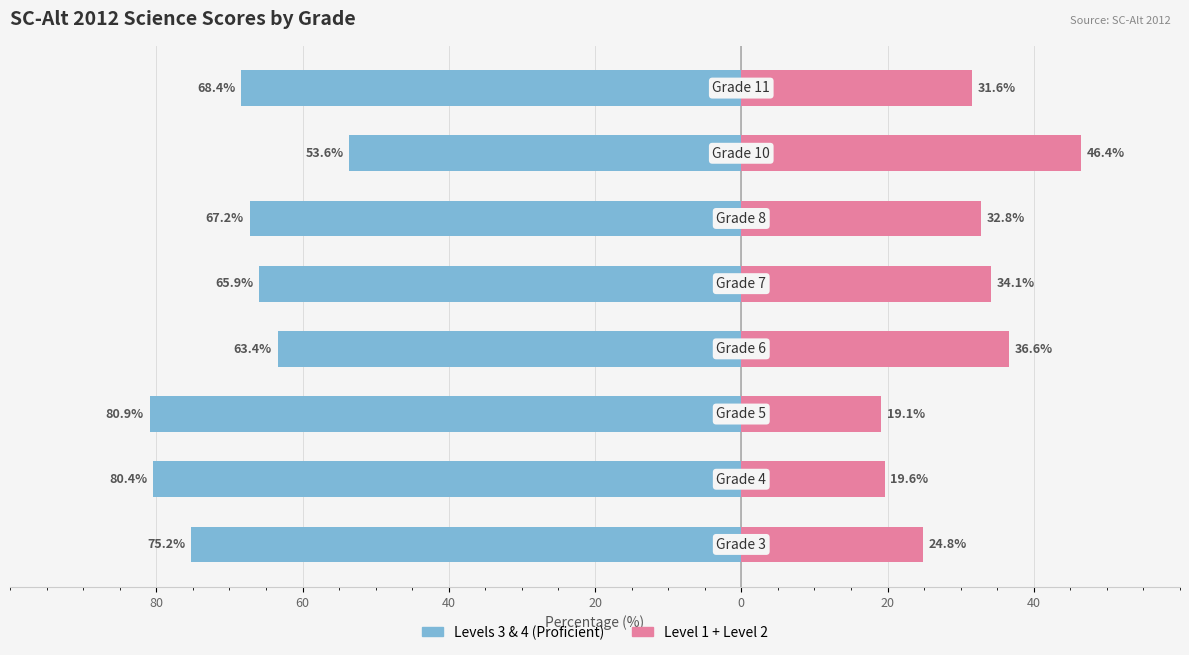

What is the minimum value shown in the chart?

-80.9